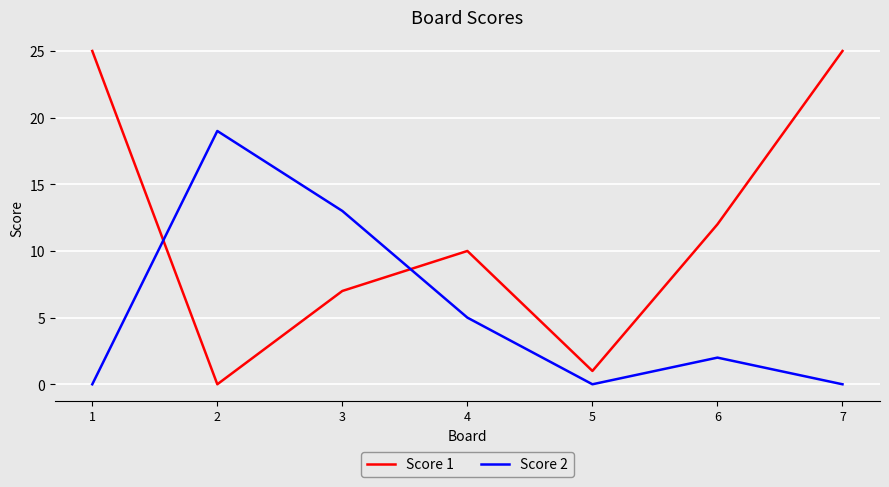

What is the difference between the highest and lowest values at 7?

25